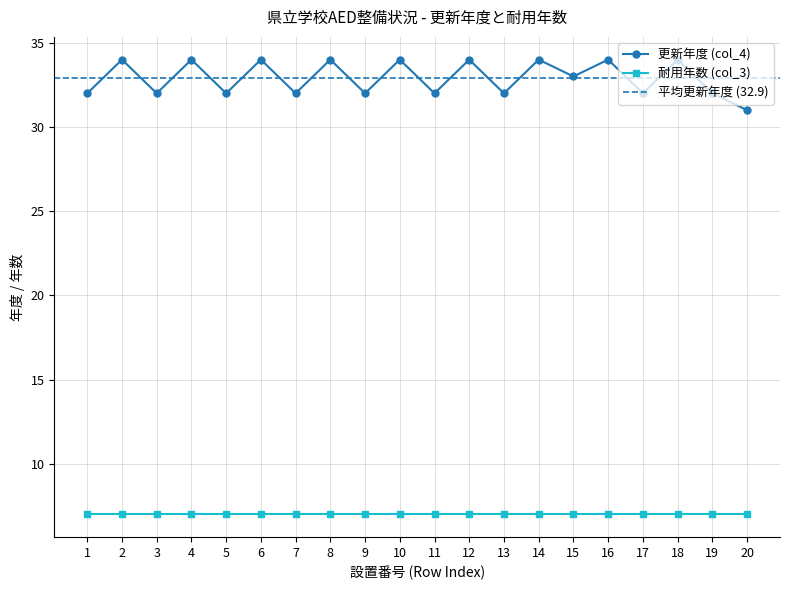

What is the sum of the values at 9 and 5?

64